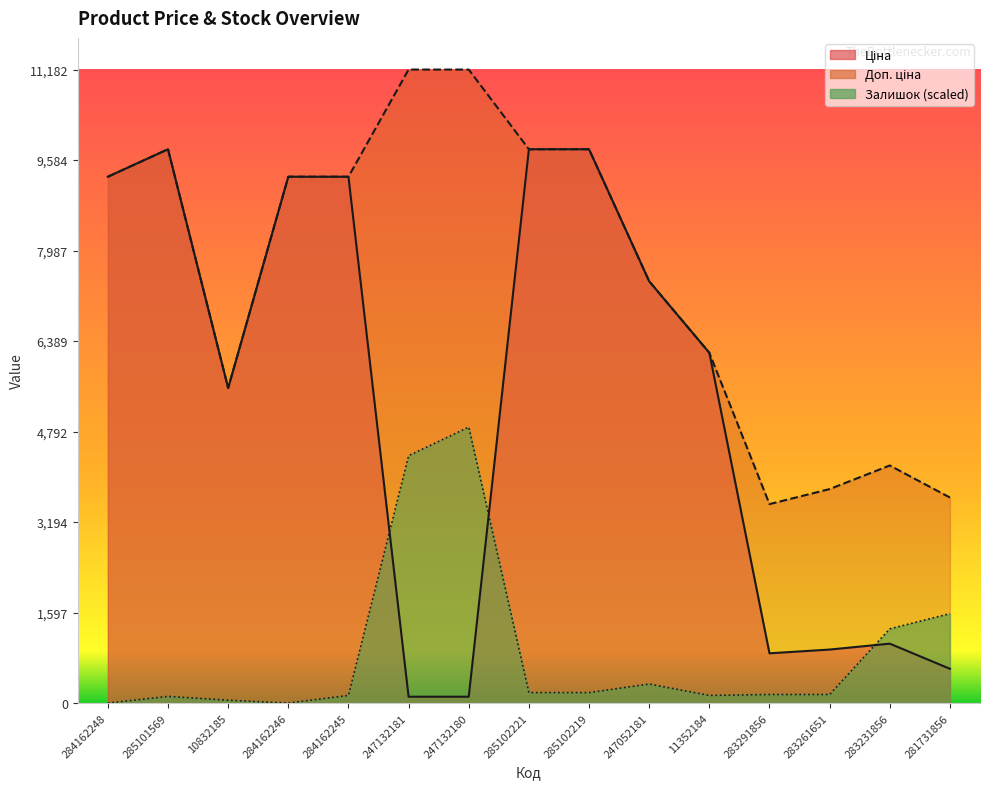

True or false: Залишок and Доп. ціна intersect in this chart.

False